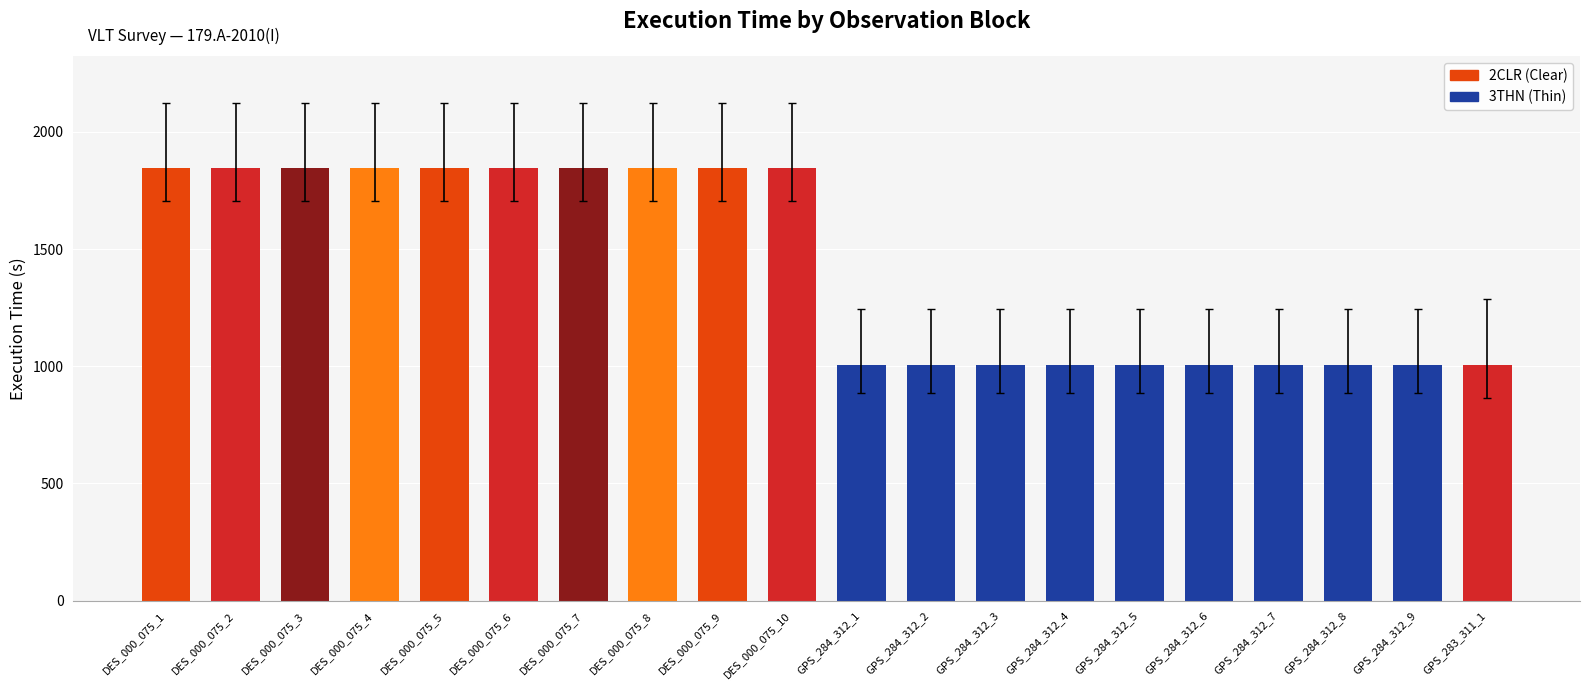

Reading left to right, what are all the values shown in this chart?

1845	1845	1845	1845	1845	1845	1845	1845	1845	1845	1005	1005	1005	1005	1005	1005	1005	1005	1005	1005